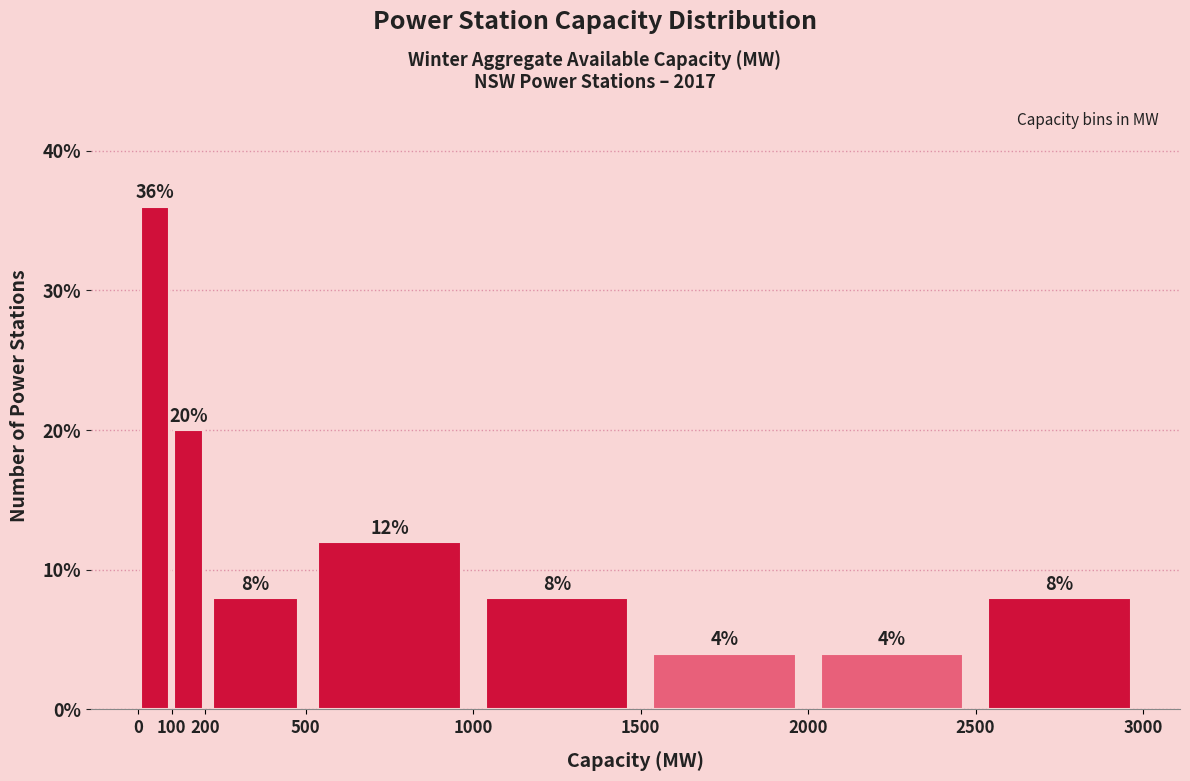

How tall is the bar that spans 500 to 1000 on the x-axis?

12